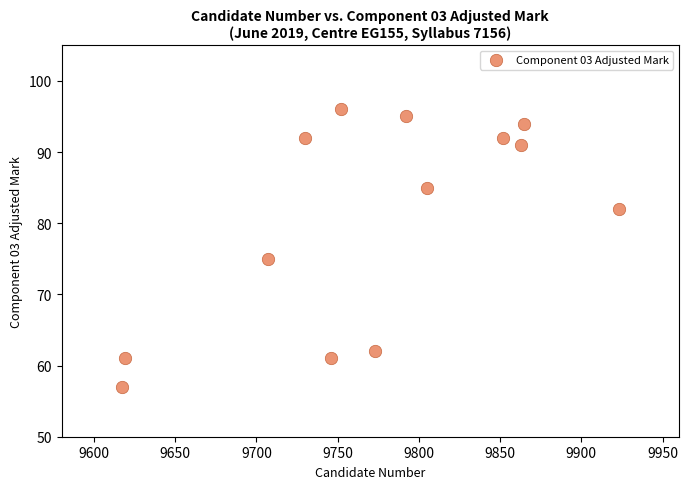

What Y value in the scatter plot is closest to 76?

75